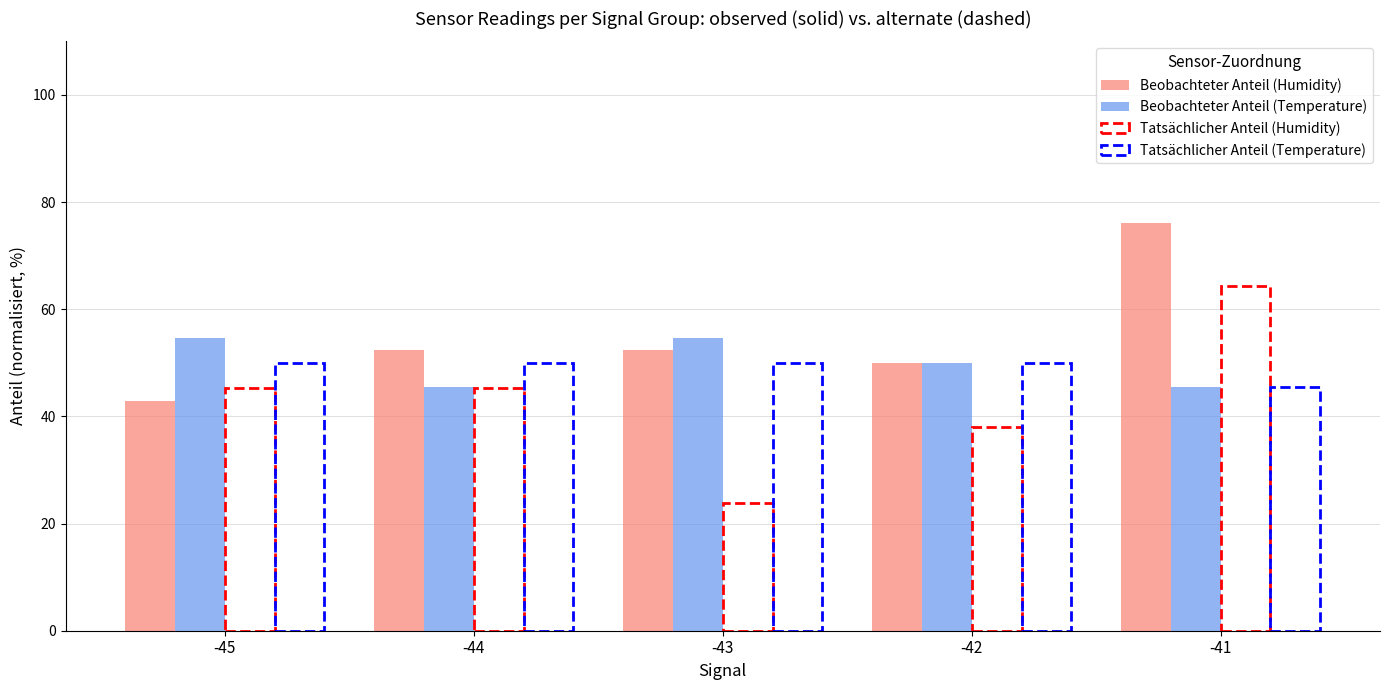

Which series has the largest total across all categories?

Beobachteter Anteil (Humidity)